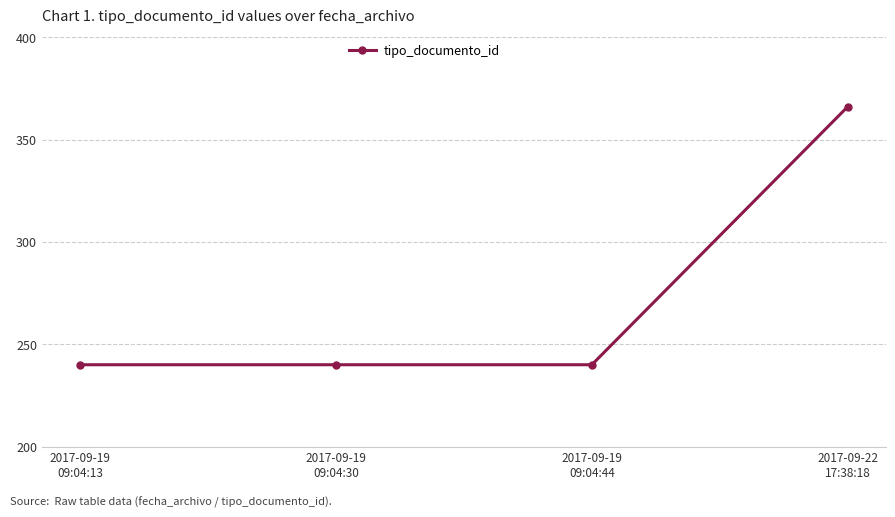

Reading left to right, transcribe all the data shown in this chart.

2017-09-19
09:04:13=240	2017-09-19
09:04:30=240	2017-09-19
09:04:44=240	2017-09-22
17:38:18=366